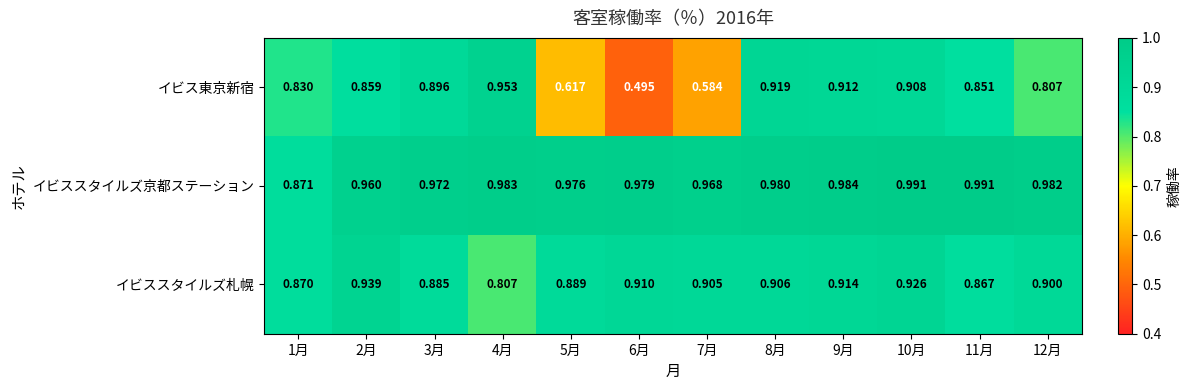

Rank the series by their average value, from lowest to highest.

イビス東京新宿, イビススタイルズ札幌, イビススタイルズ京都ステーション